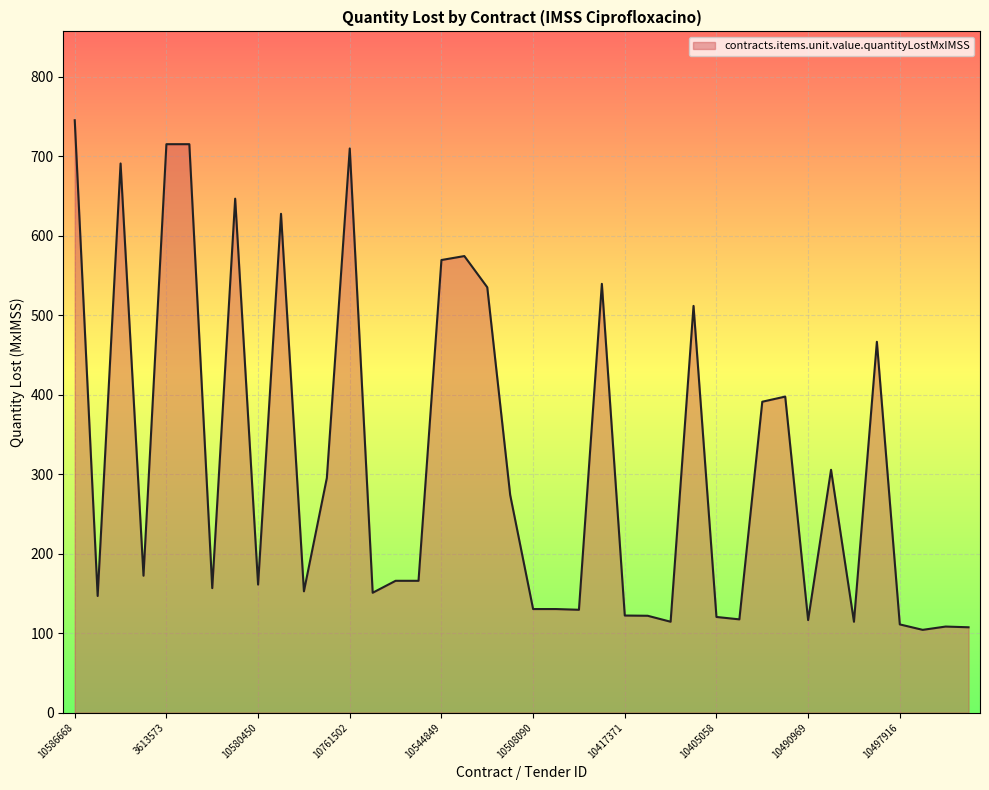

What is the greatest value displayed?

745.2